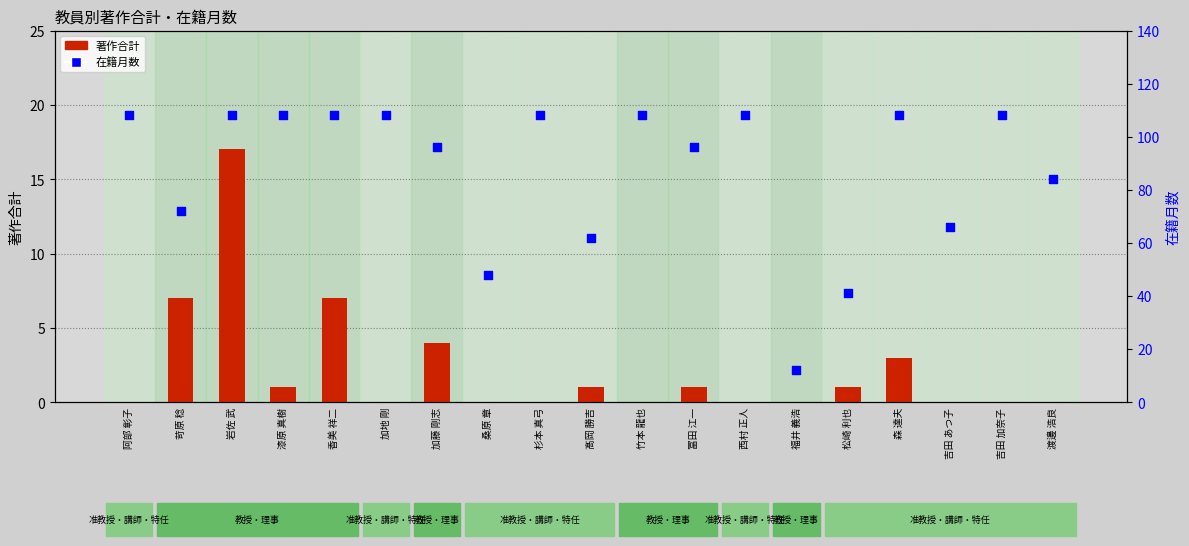

Which series reaches the minimum Y coordinate?

著作合計